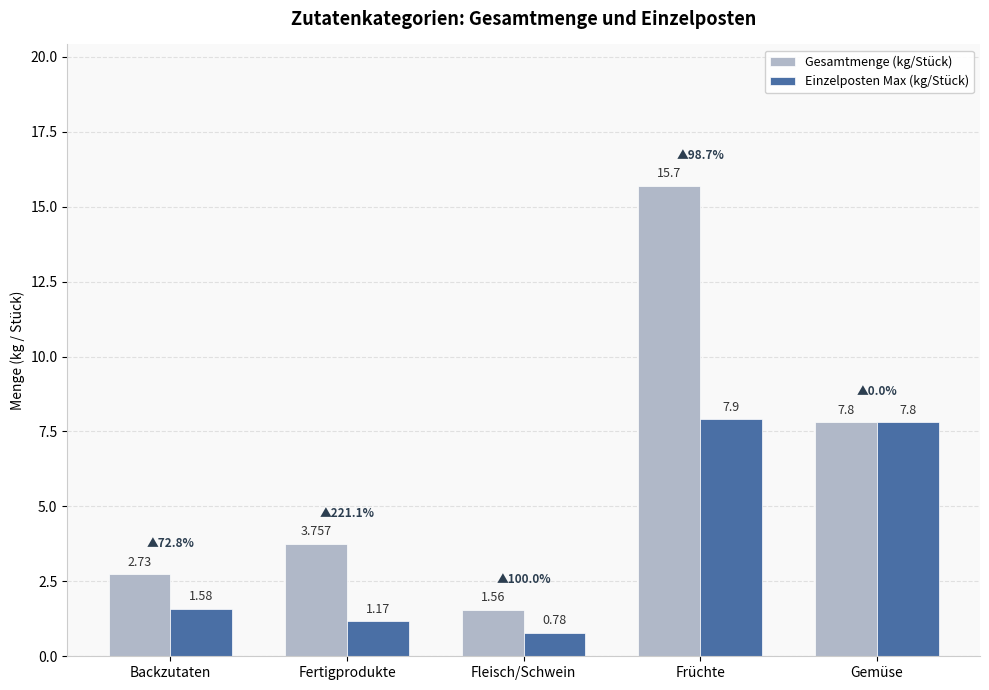

List the series in order of their peak value, lowest first.

Einzelposten Max (kg/Stück), Gesamtmenge (kg/Stück)